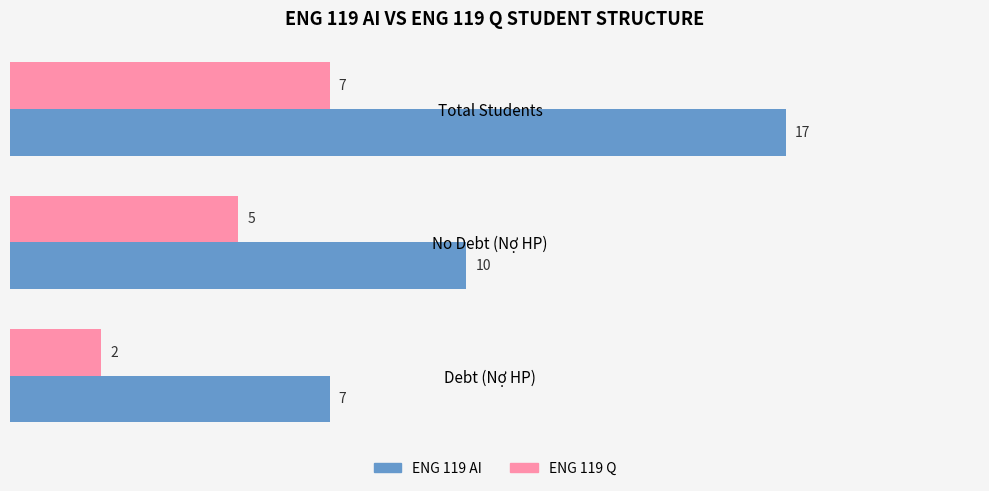

List the series in order of their overall mean, highest first.

ENG 119 AI, ENG 119 Q